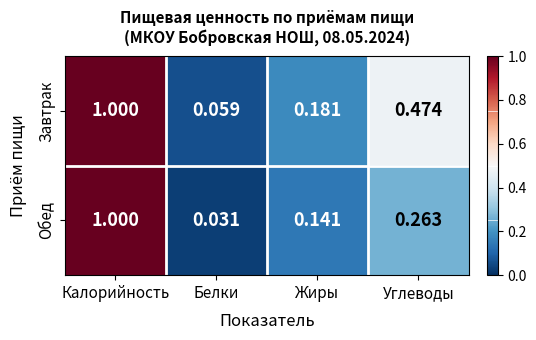

Which series has the widest spread of values?

Обед